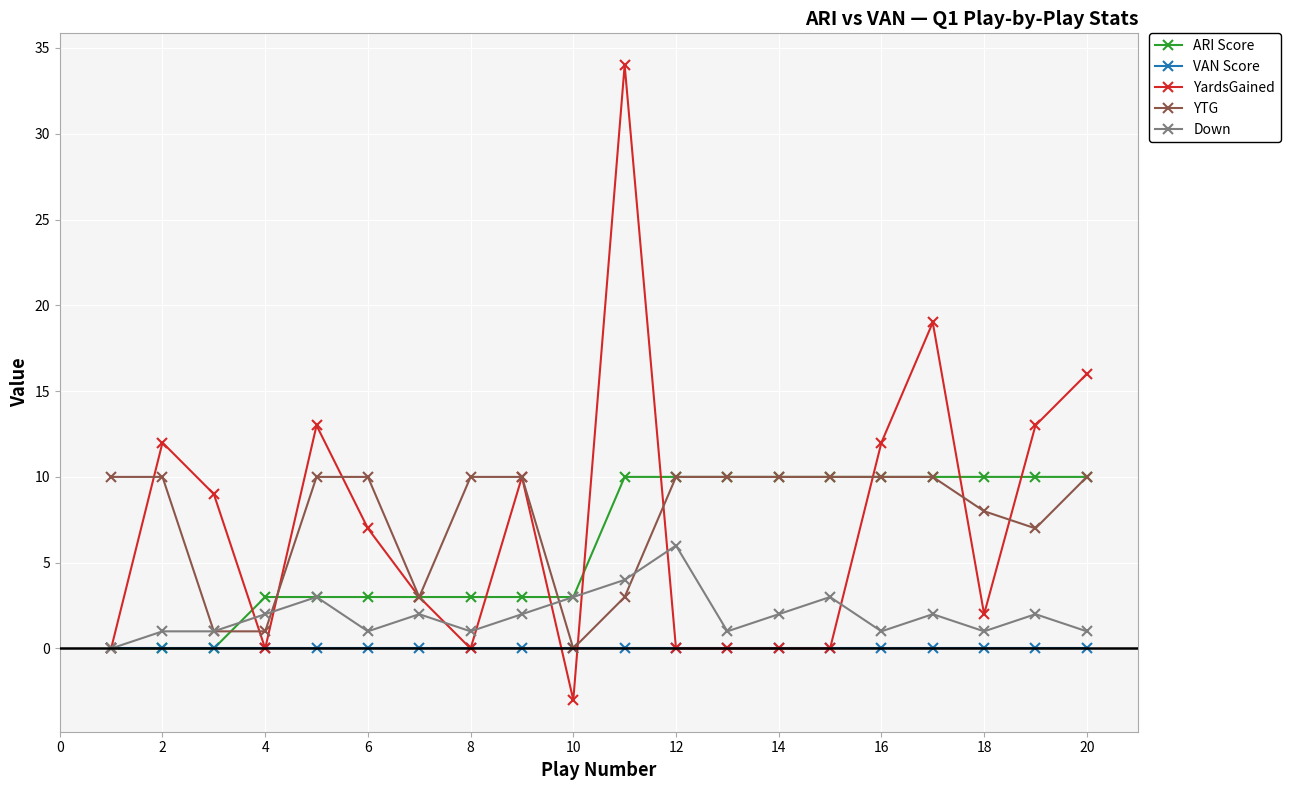

What is the highest value of the ARI Score series?

10